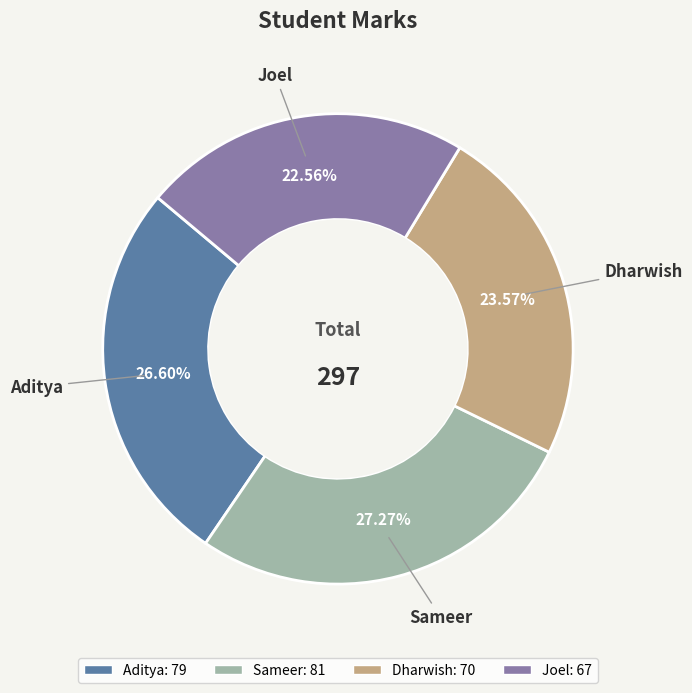

Does Sameer account for over 50% of the chart?

No